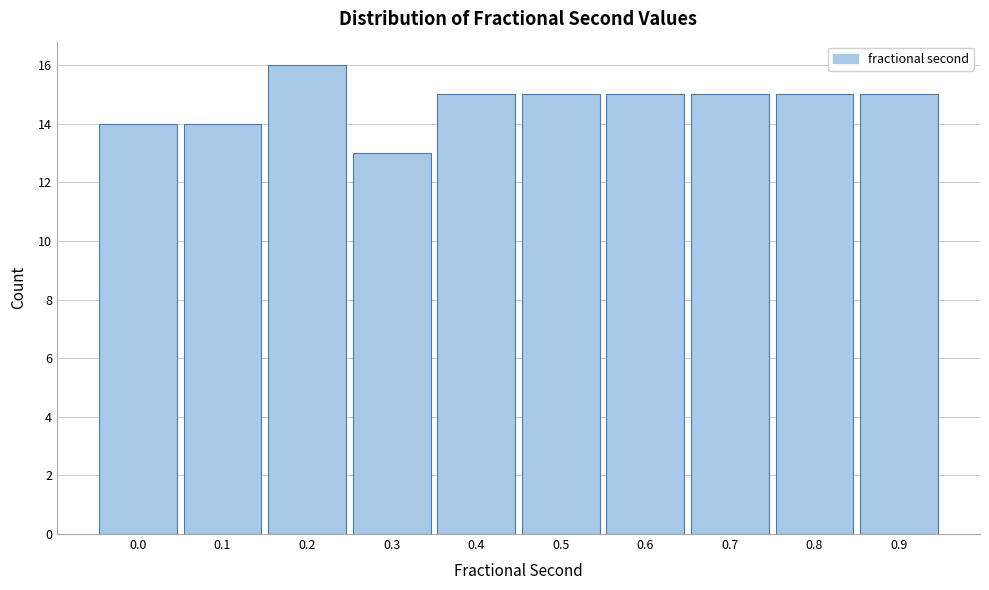

Reading left to right, what are all the values shown in this chart?

14	14	16	13	15	15	15	15	15	15